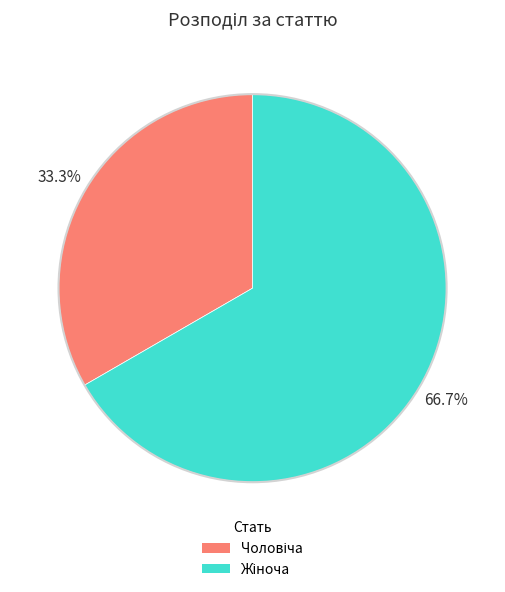

Is there any slice that represents more than half of the pie?

Yes